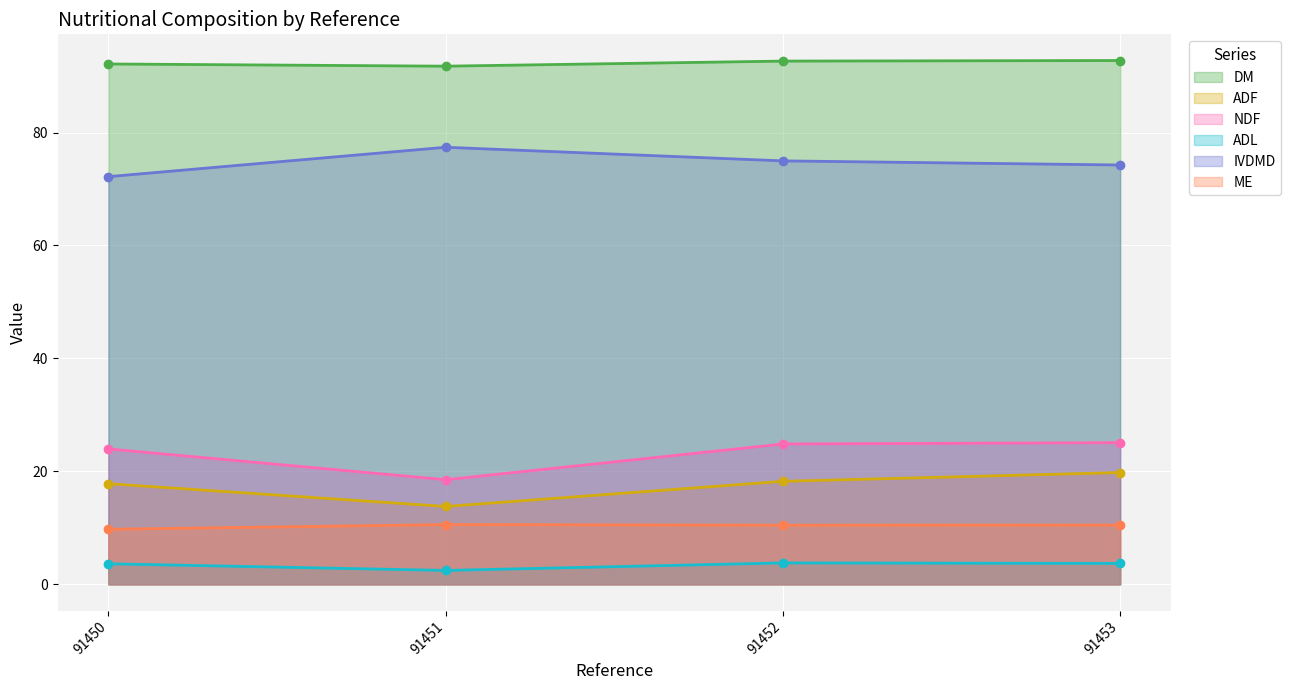

Which series has the largest total across all categories?

DM